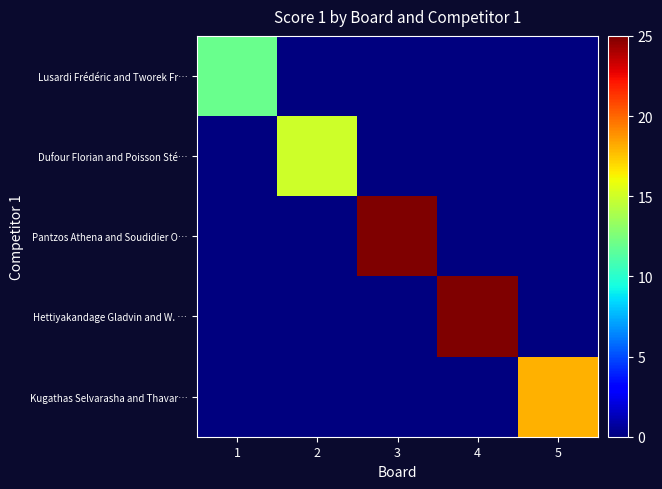

How many data points does each series have?

5